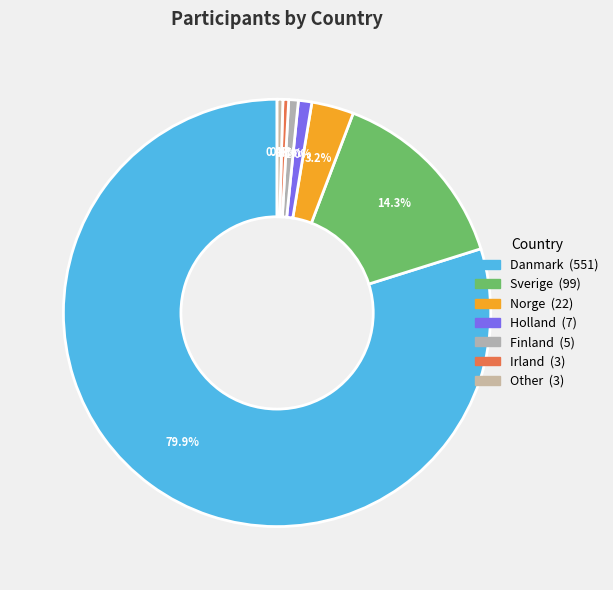

Is it true that Irland is 1% of the pie?

False